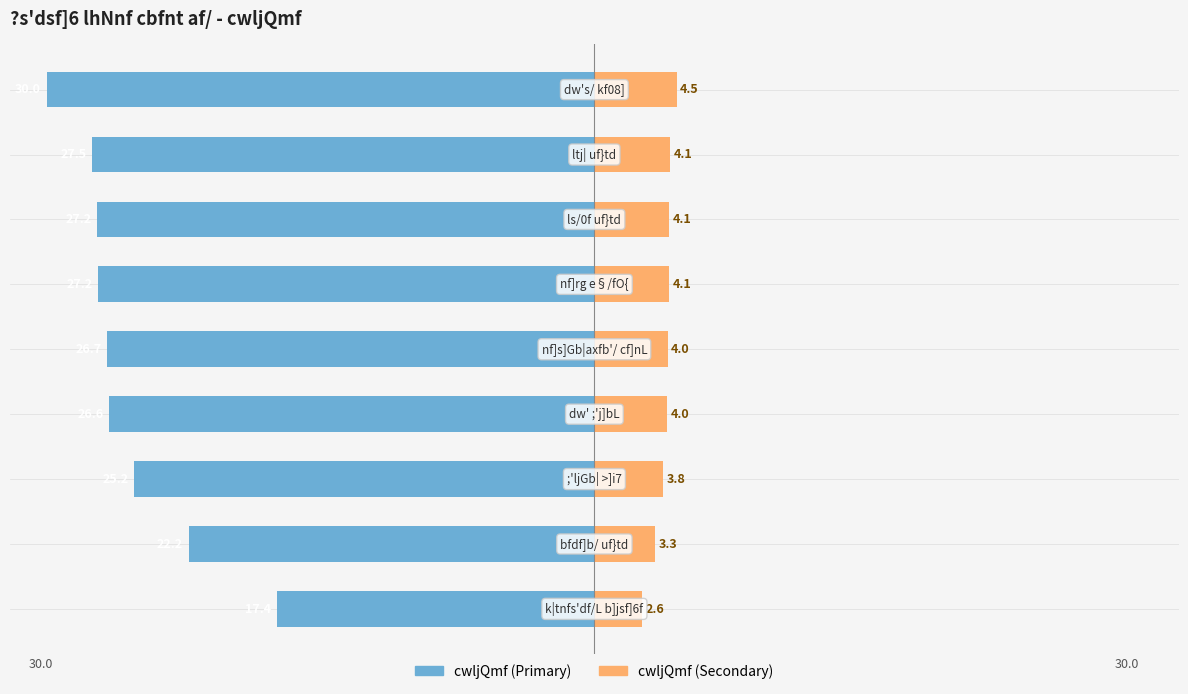

At how many categories does at least one series exceed -13?

9